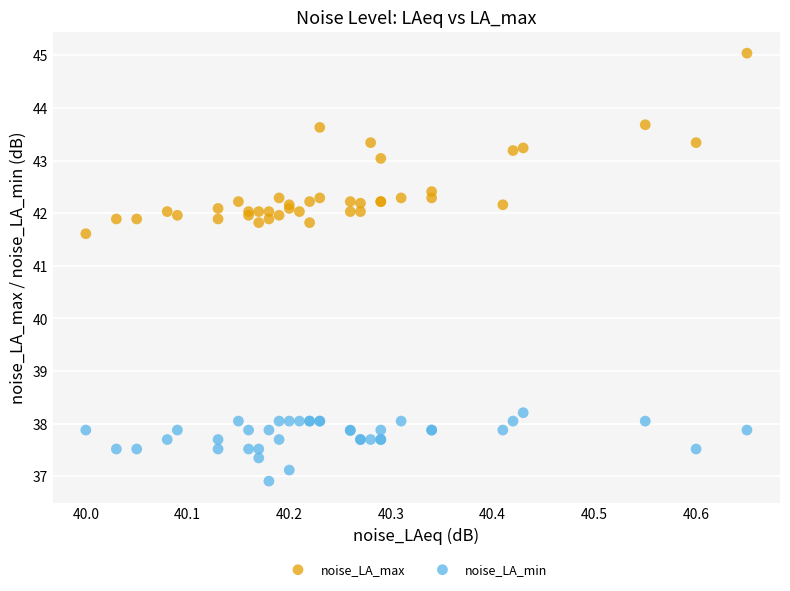

Across all series, what Y value is closest to 40?

41.6